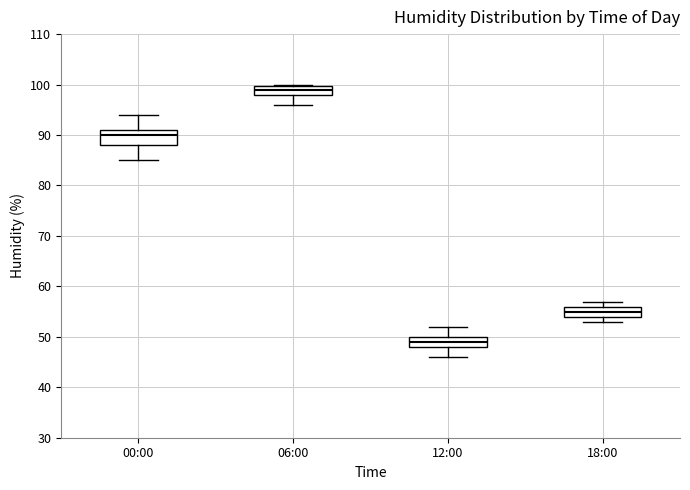

Where is the lower edge of the box for 00:00 on the y-axis? The values are not printed on the chart, so give them approximately, as read against the axis.

88